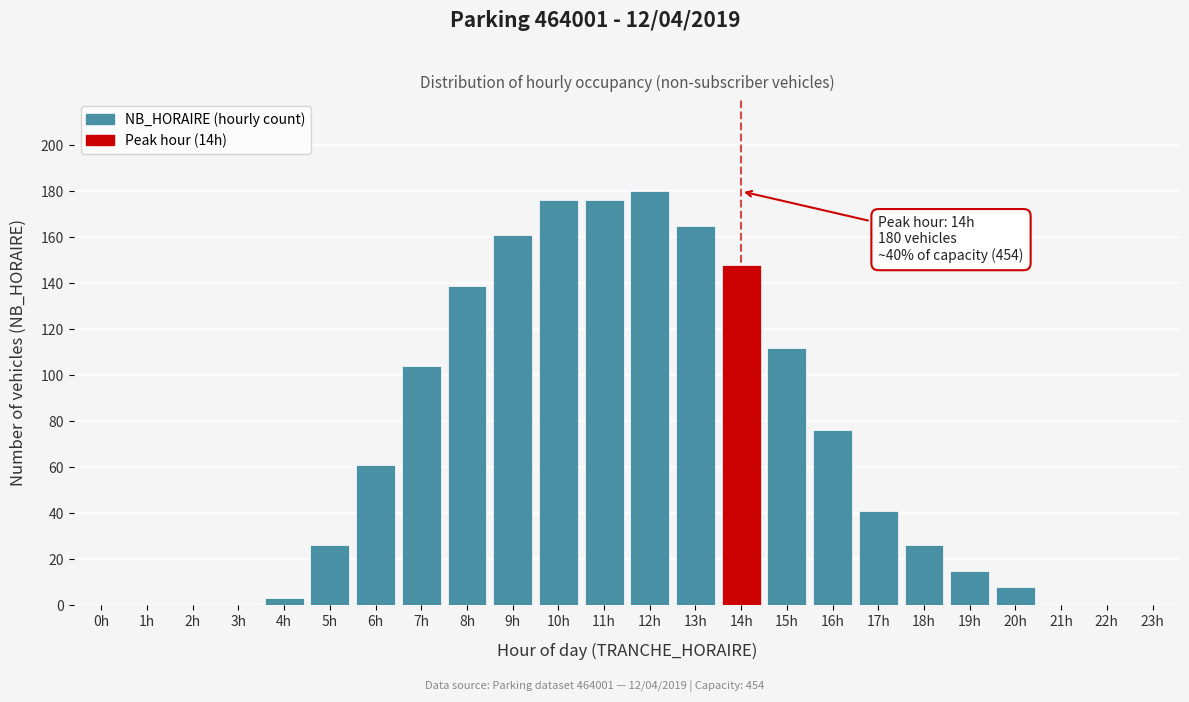

Reading left to right, transcribe all the data shown in this chart.

0h=0	1h=0	2h=0	3h=0	4h=3	5h=26	6h=61	7h=104	8h=139	9h=161	10h=176	11h=176	12h=180	13h=165	14h=148	15h=112	16h=76	17h=41	18h=26	19h=15	20h=8	21h=0	22h=0	23h=0